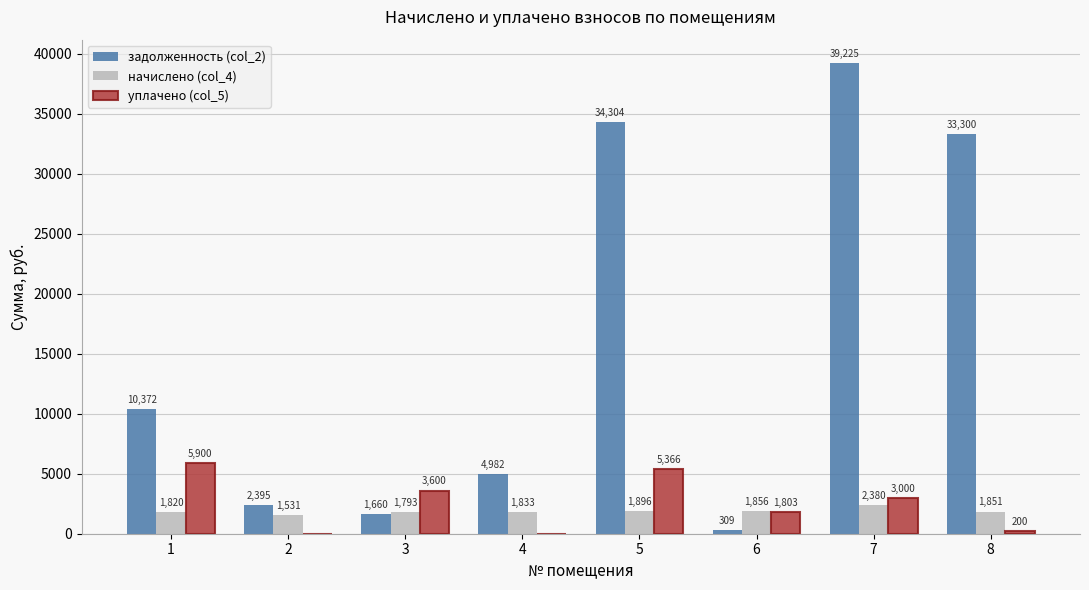

Which series has the largest total across all categories?

задолженность (col_2)